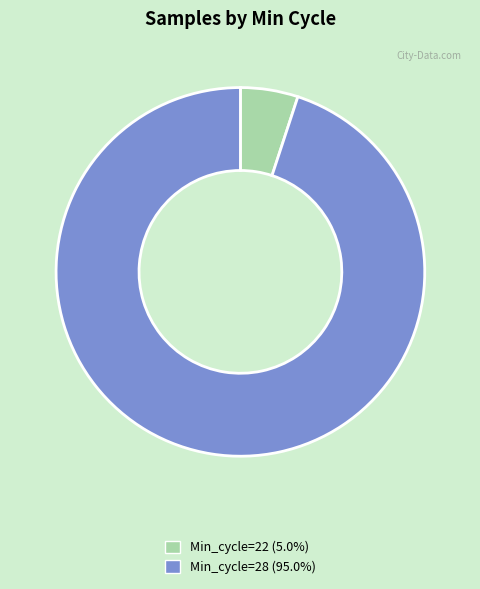

Is there any slice that represents more than half of the pie?

Yes